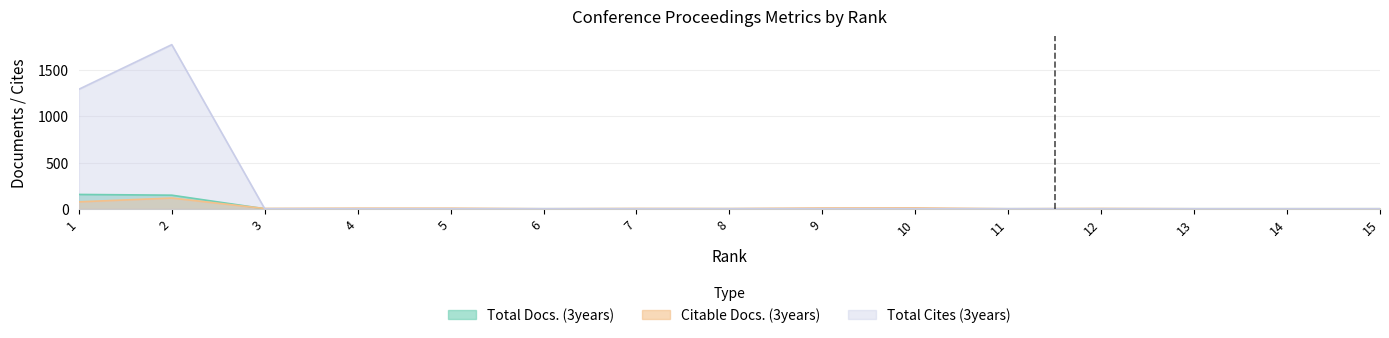

True or false: Citable Docs. (3years) and Total Docs. (3years) intersect in this chart.

True